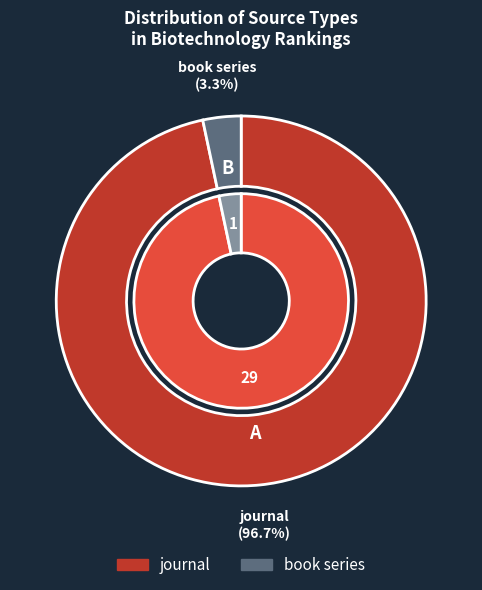

True or false: journal accounts for 97% of the total.

True